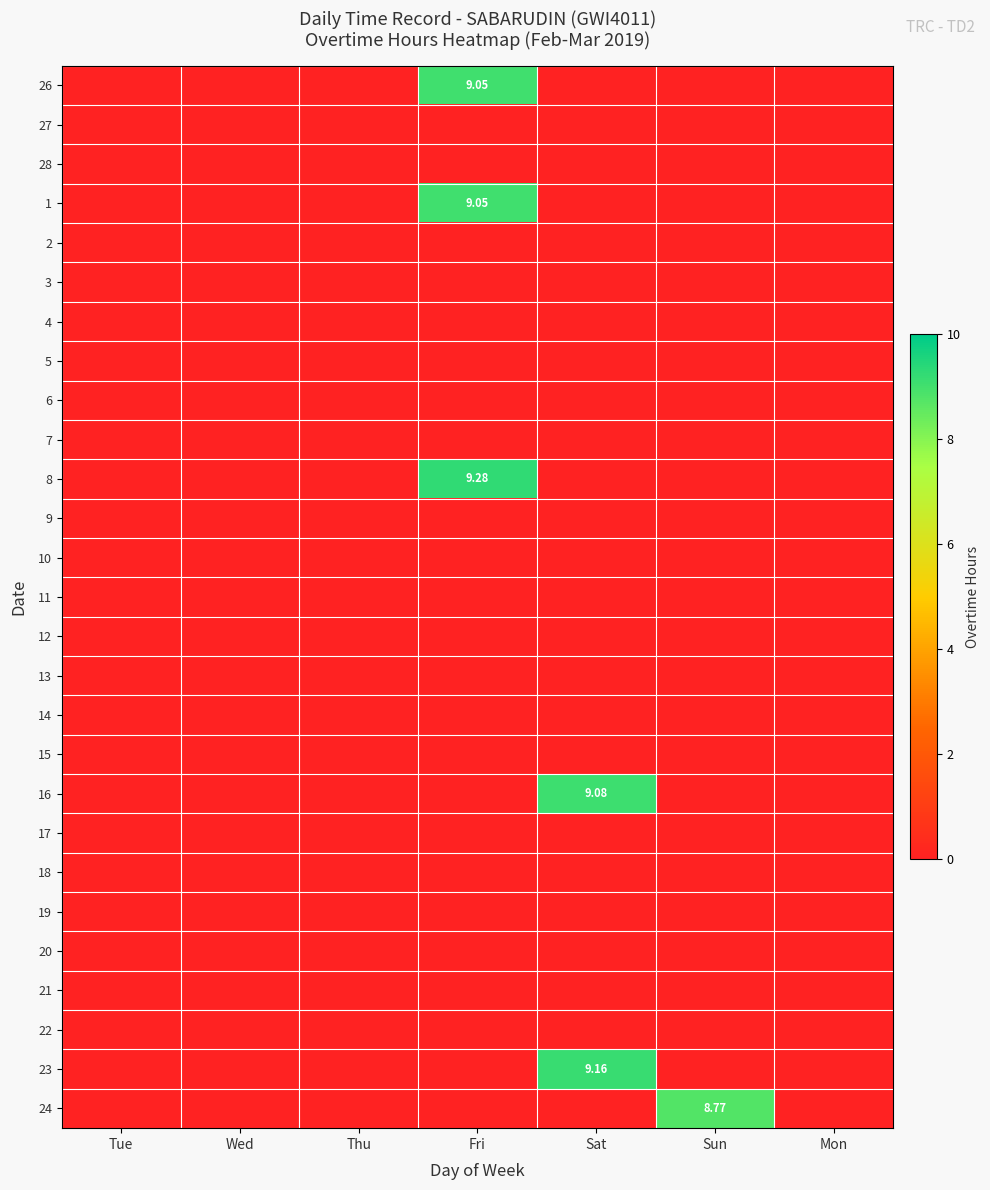

Which has a higher value, Tue or Fri?

Fri